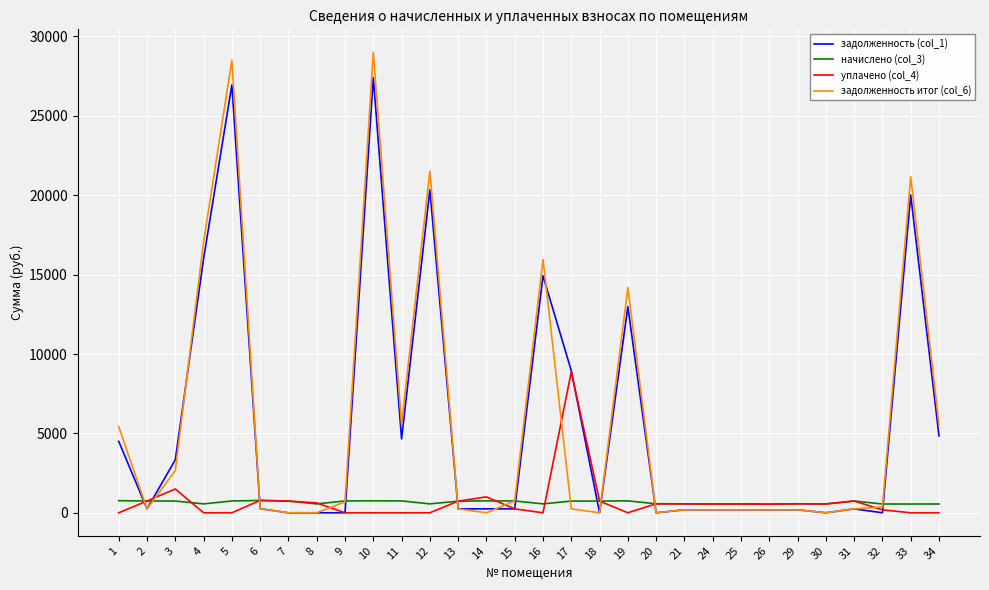

The начислено (col_3) series shows 553.6 at 24. True or false?

True